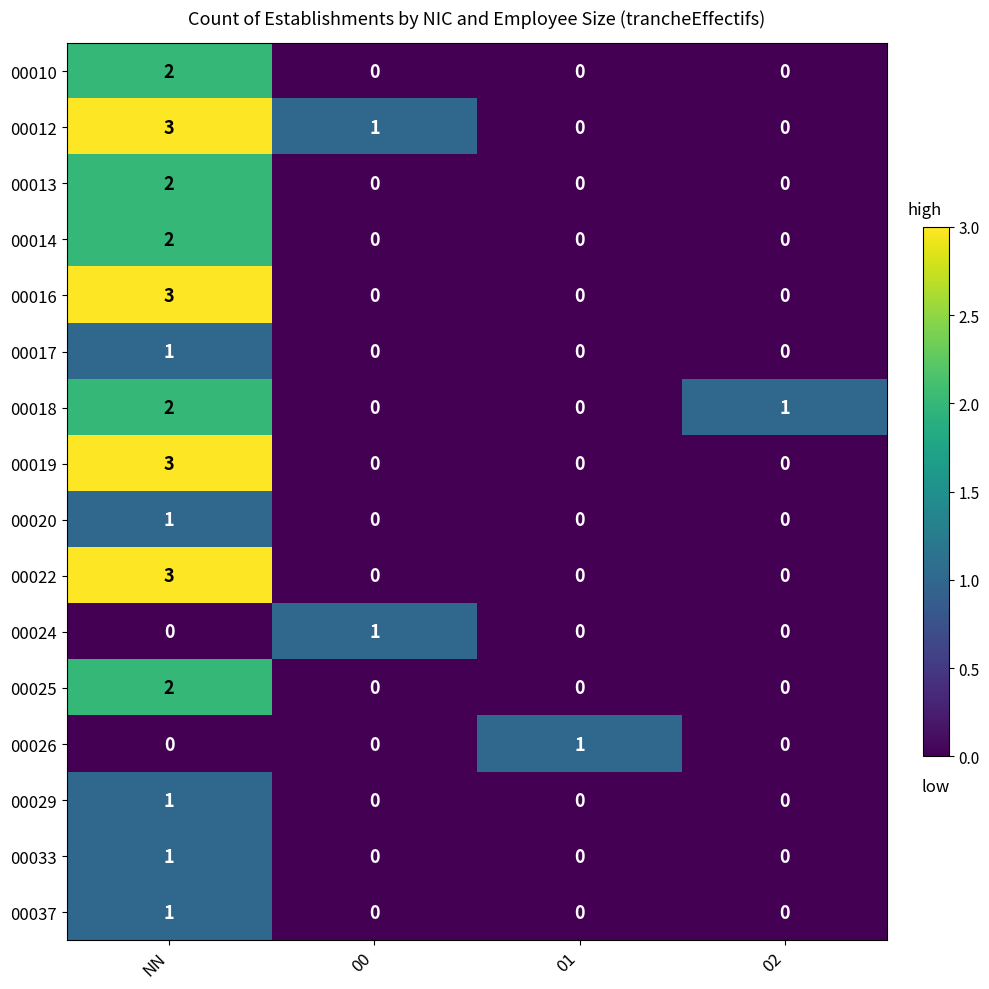

At which category is the sum across all series the highest?

NN